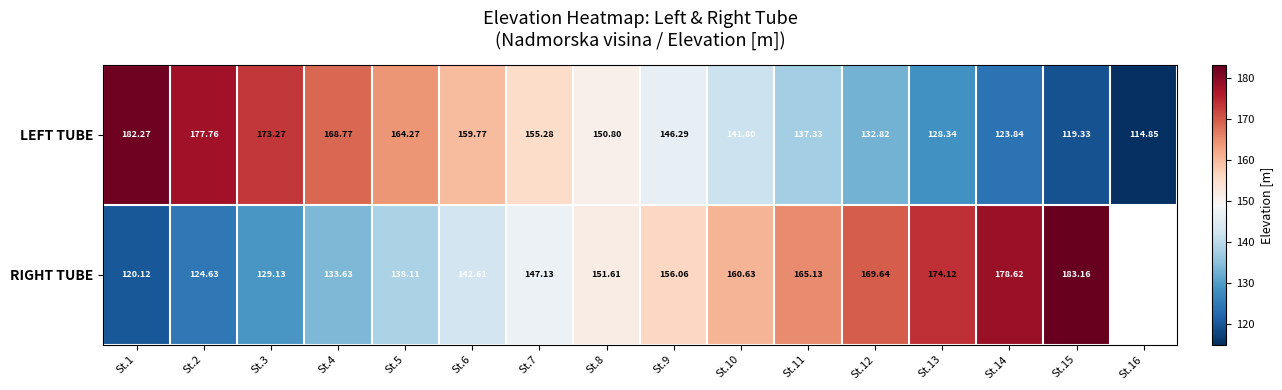

What is the total value across all series at St.1?

302.4